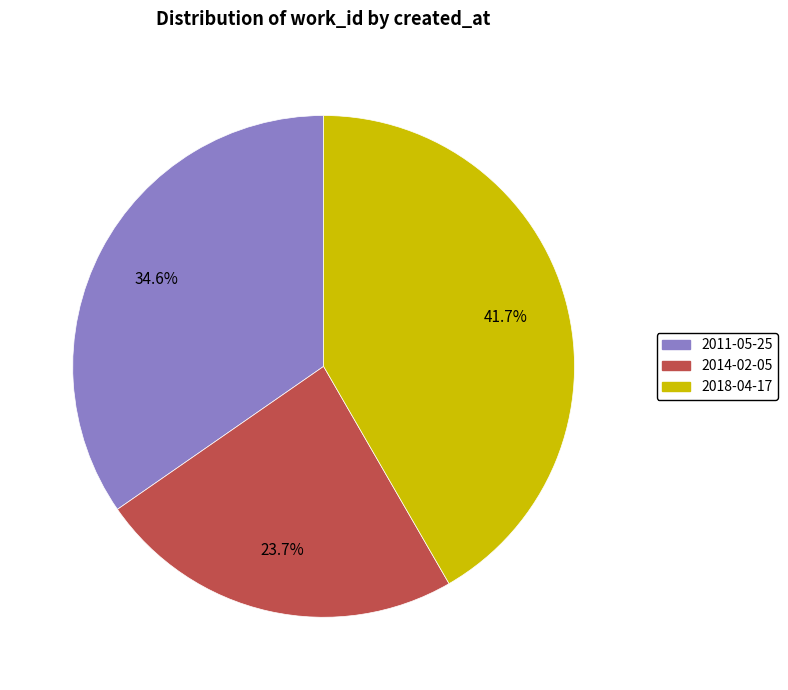

Which has a higher value, 2014-02-05 or 2011-05-25?

2011-05-25